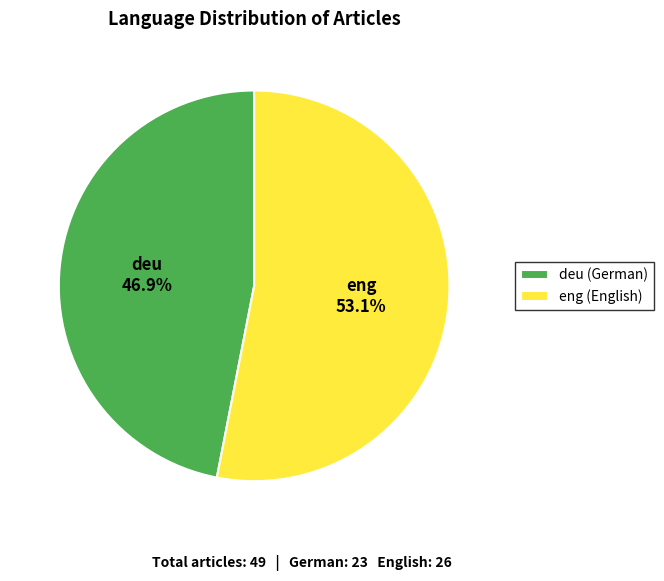

Which slice is the smallest?

deu